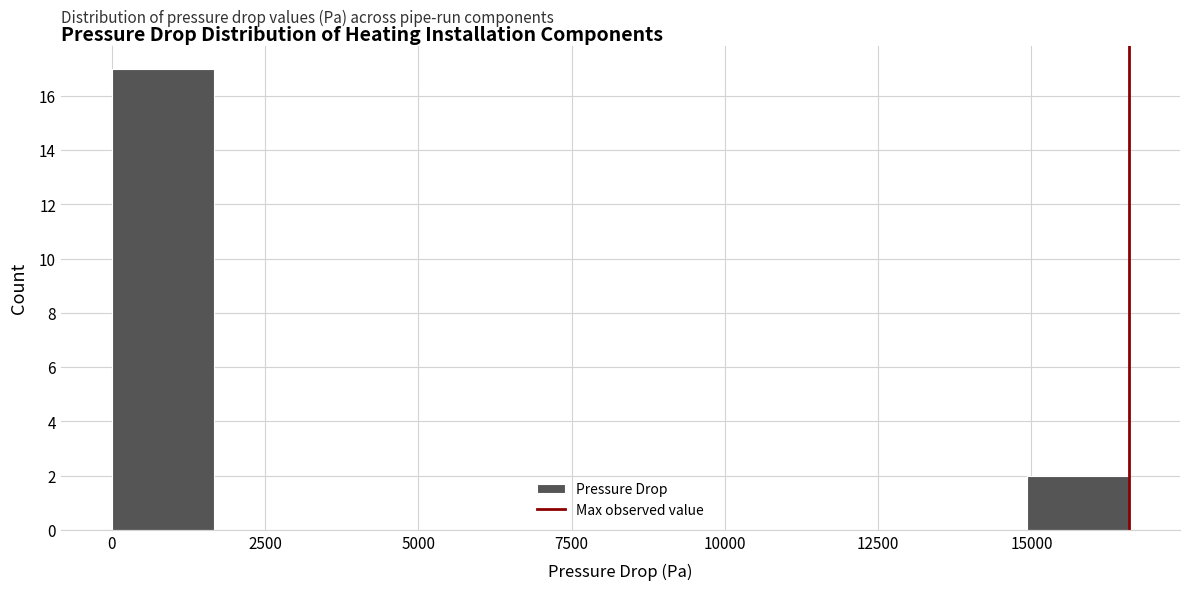

Around what value on the x-axis is the tallest bar? Give the approximate position of its centre, as read against the axis.

1000